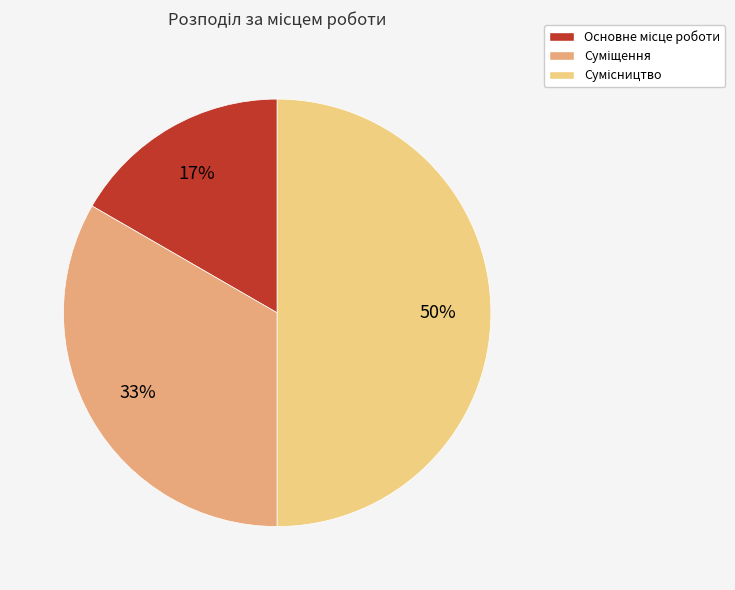

To the nearest percent, what is the average slice percentage?

33%